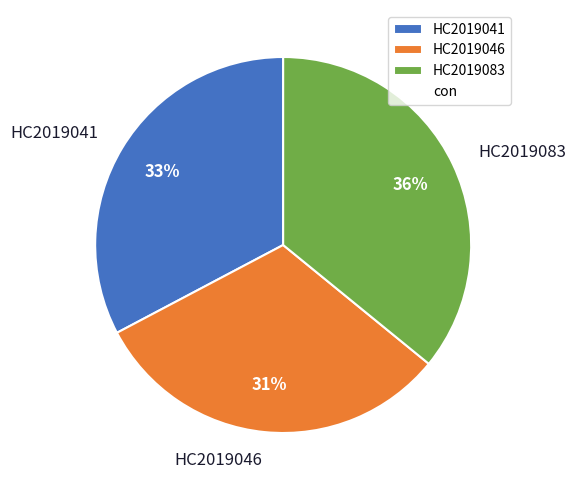

Combined, do HC2019046 and HC2019041 account for over 50%?

Yes